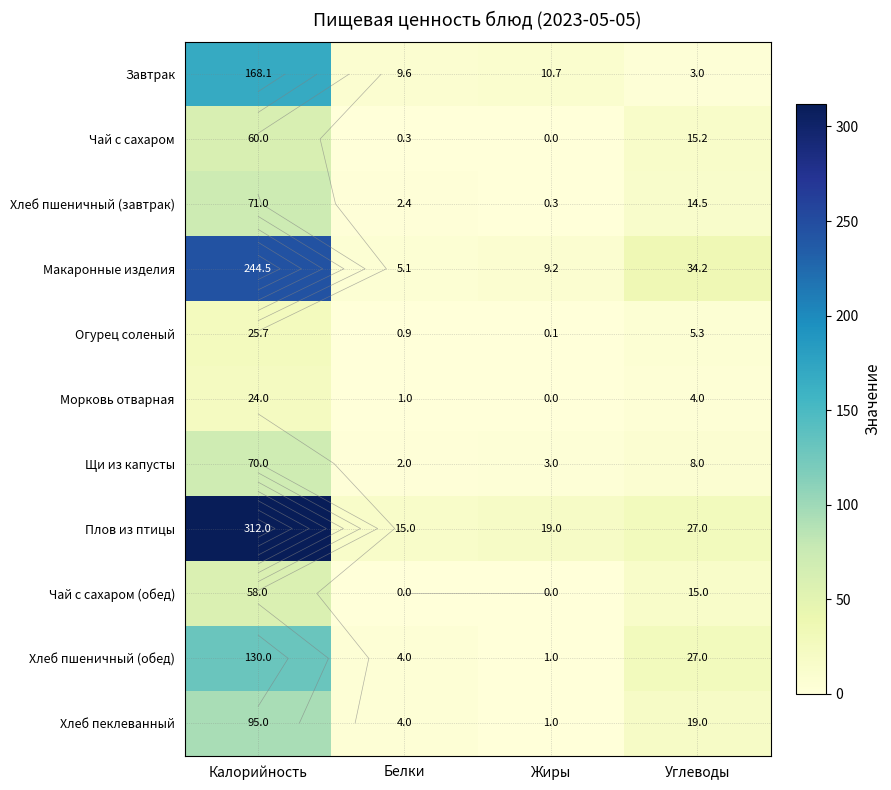

Is the value of Чай с сахаром (обед) at Калорийность greater than the value of Хлеб пшеничный (завтрак) at Углеводы?

Yes